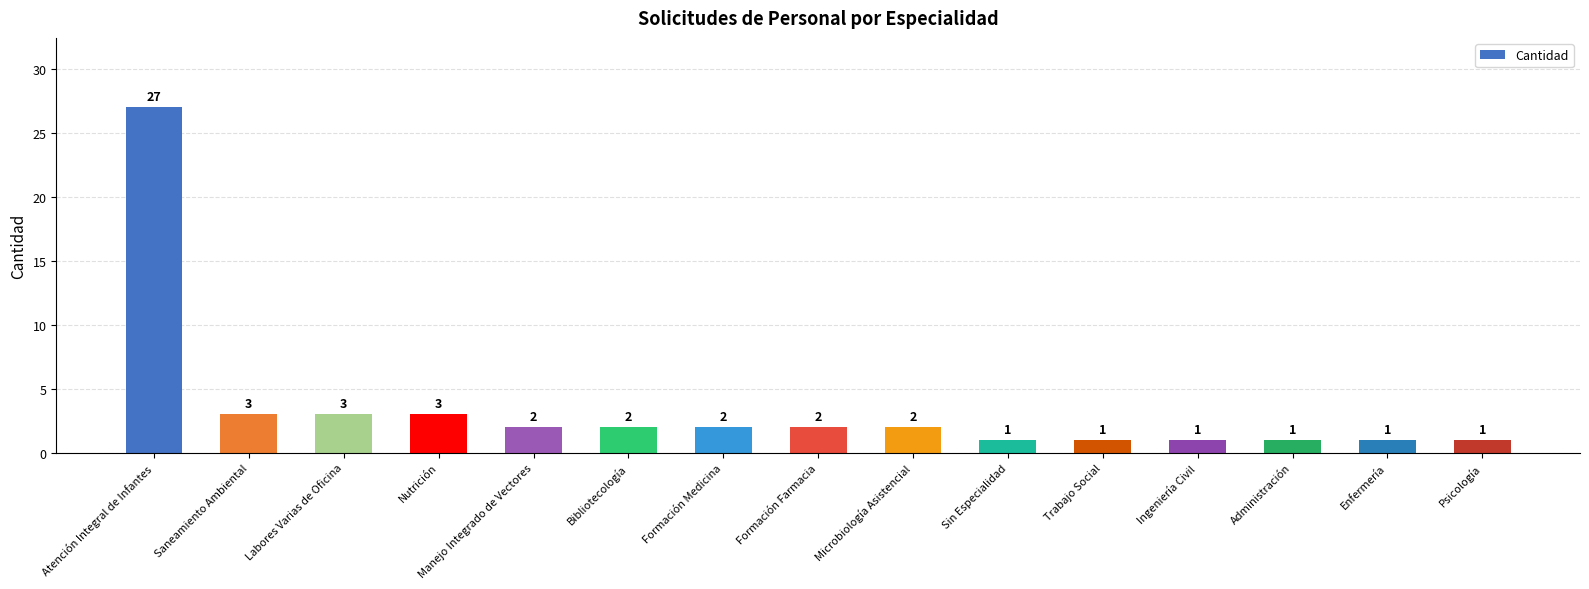

How many bars are there in total?

15